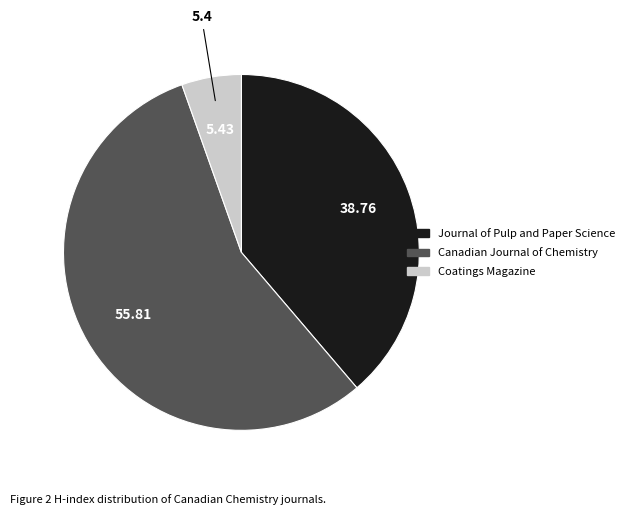

How many segments does this pie chart have?

3